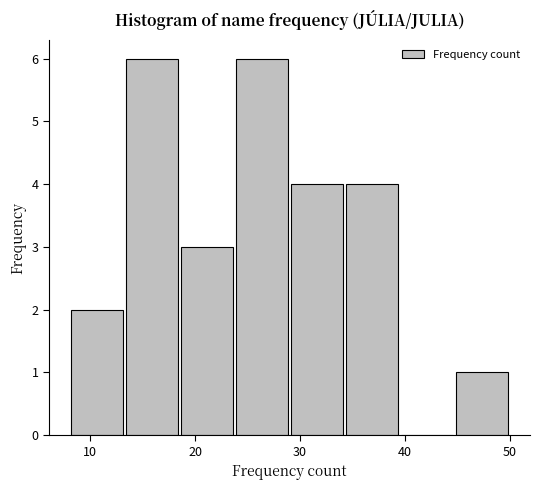

What is the height of the bar covering 45 to 50 on the x-axis? Neither the bar edges nor the heights are printed on the chart, so give them approximately, as read against the axes.

1